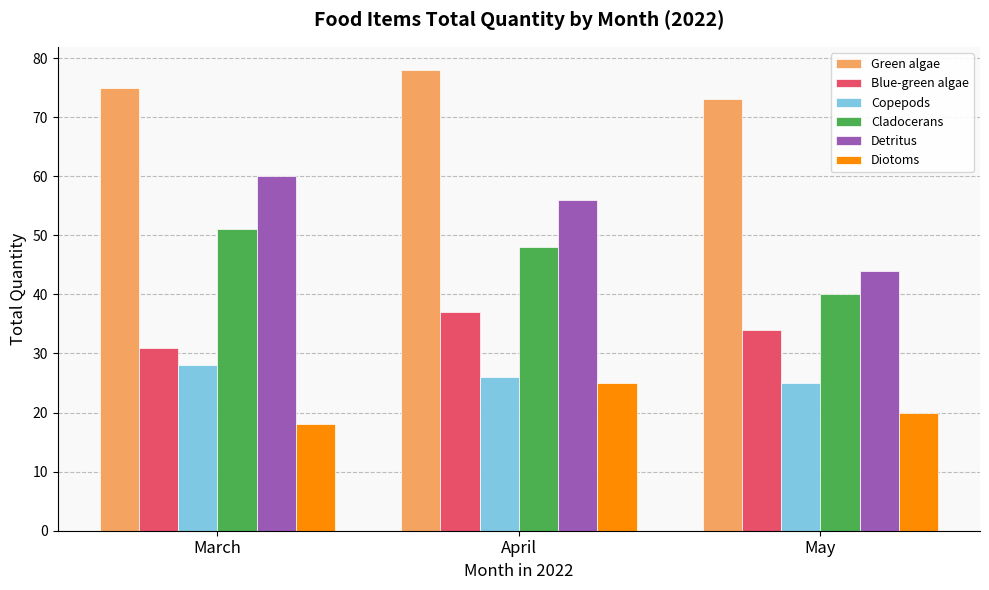

What is the sum of all Green algae values?

226